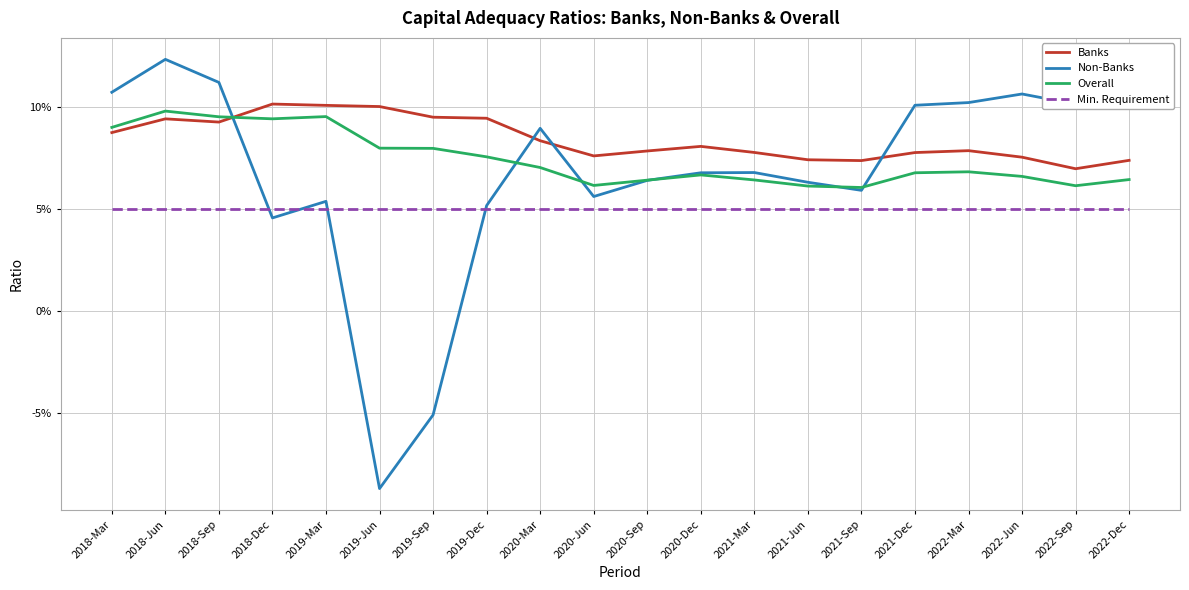

Is this an area chart (filled region under the line)?

No